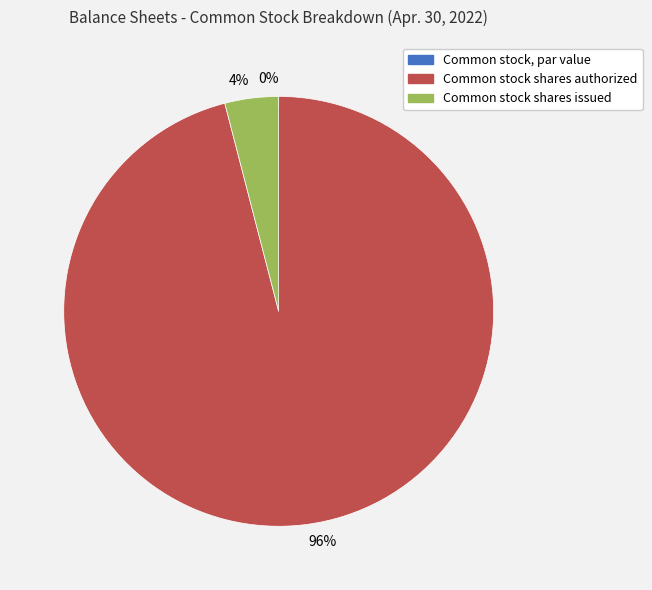

What is the total percentage of Common stock, par value and Common stock shares authorized?

96.0%